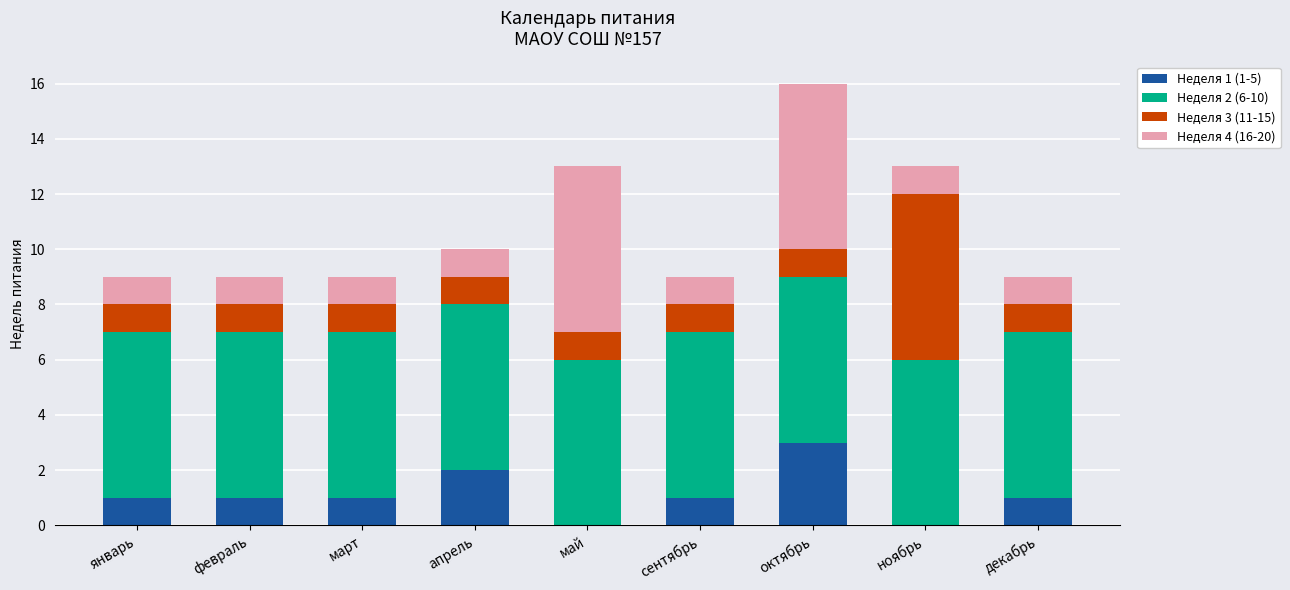

Is it true that Неделя 1 (1-5) equals 0 at ноябрь?

True